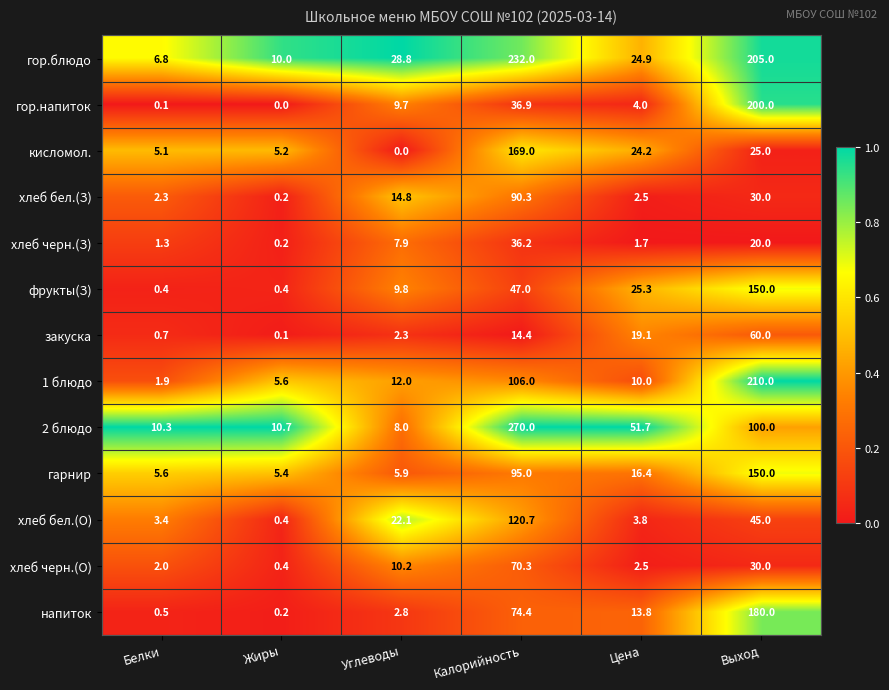

Is it true that напиток equals 19.9 at Калорийность?

False